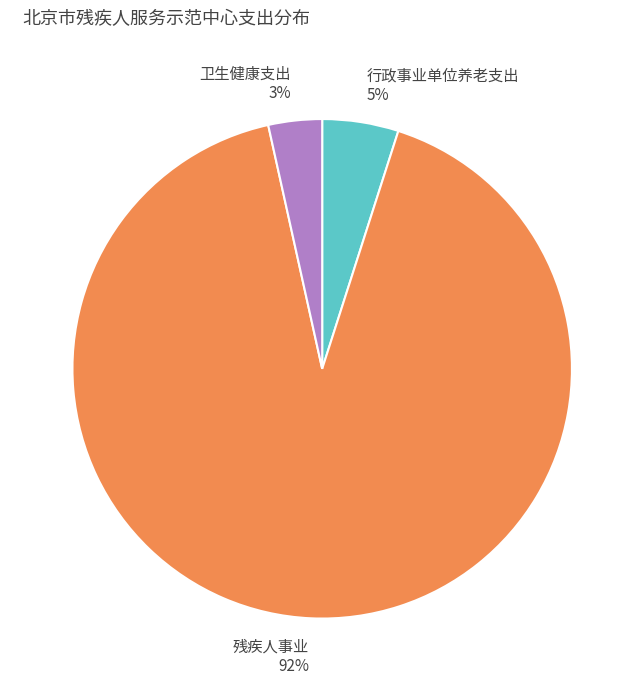

To the nearest percent, what percentage of the pie is 卫生健康支出?

3%